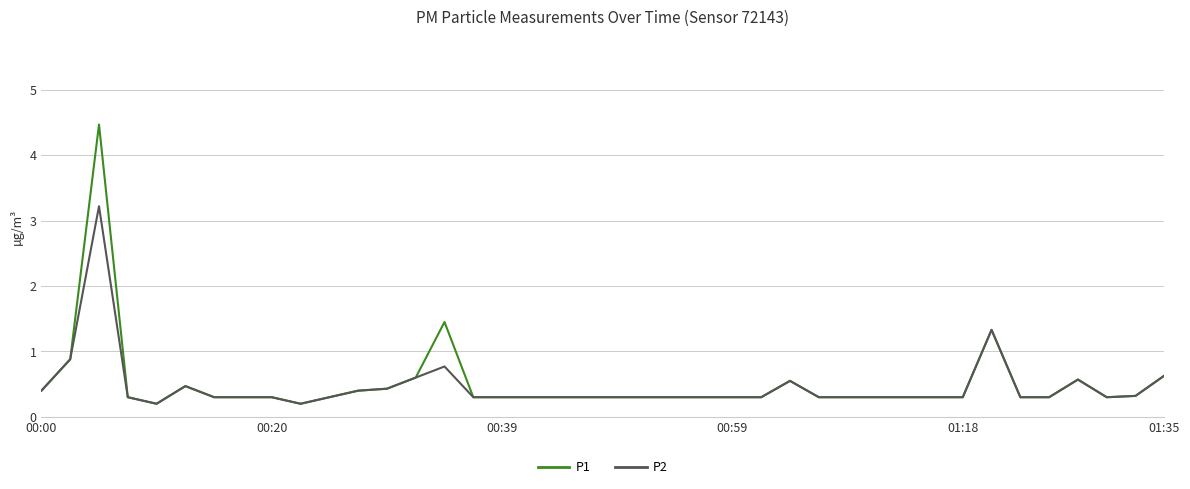

Which series has the widest spread of values?

P1